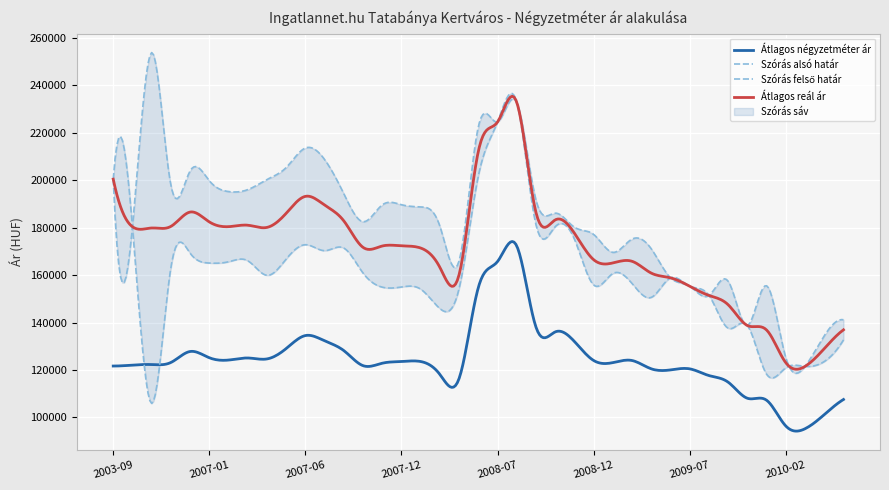

Which has a higher value, 2009-02 or 2010-03?

2009-02